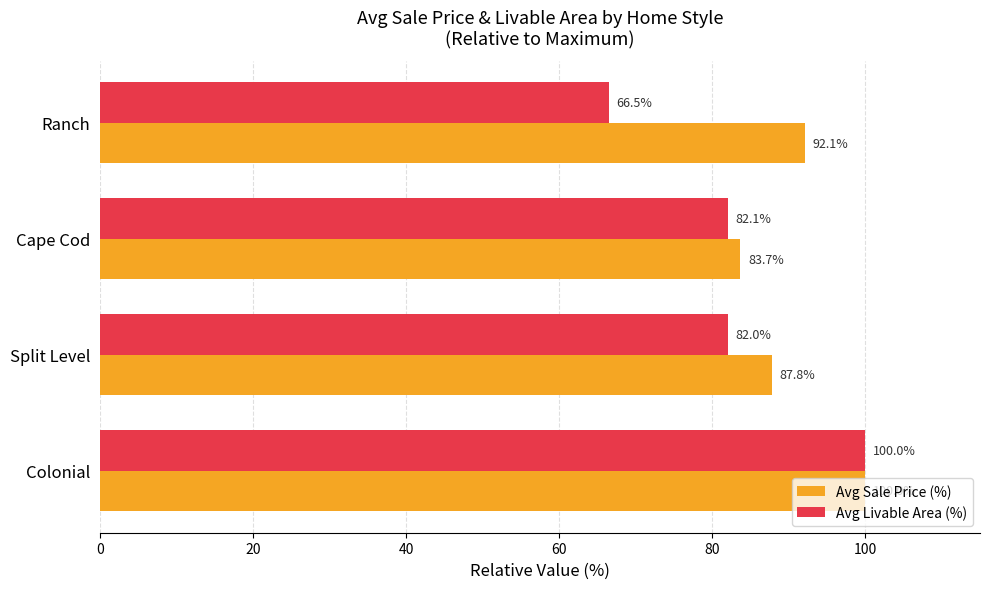

What is the difference between the highest and lowest values at Split Level?

5.8